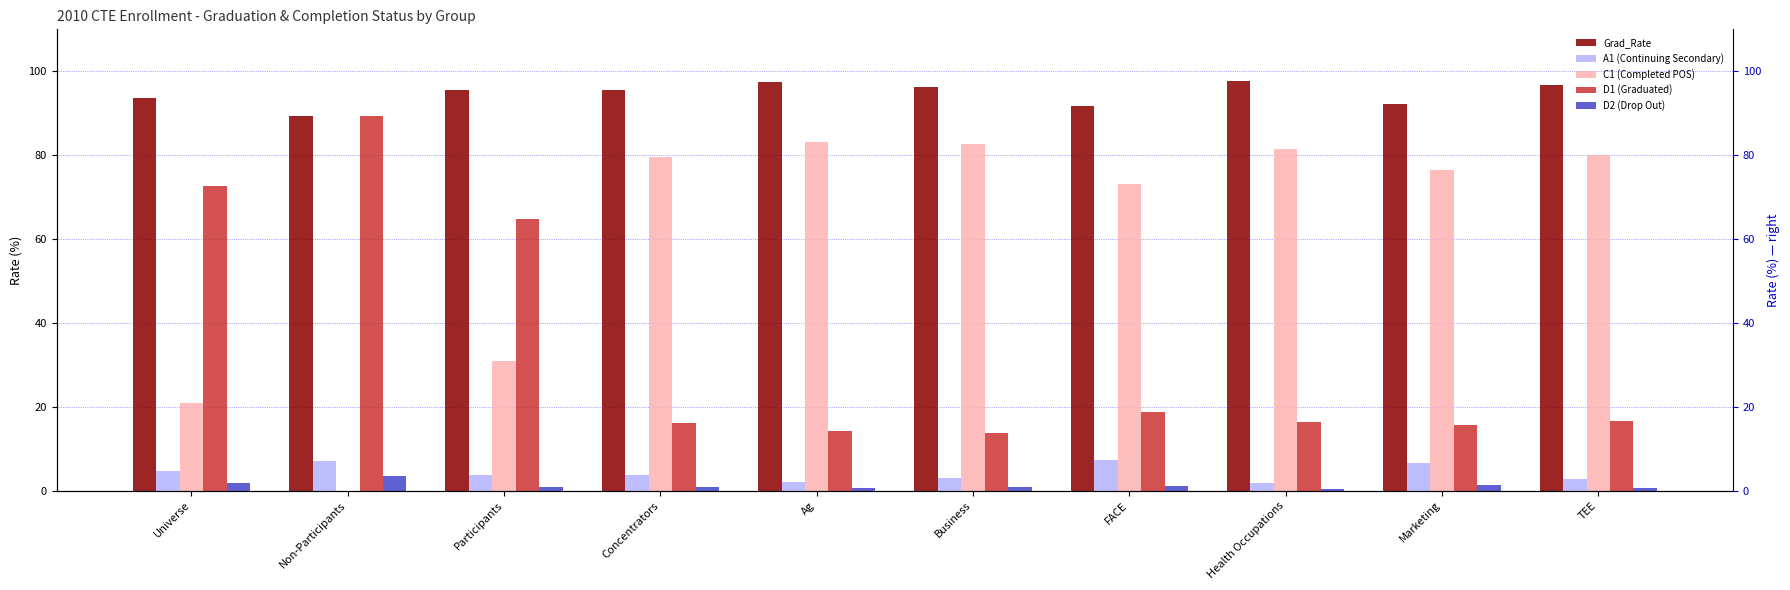

What is the value of the Grad_Rate bar at the 10th from the left?

96.6